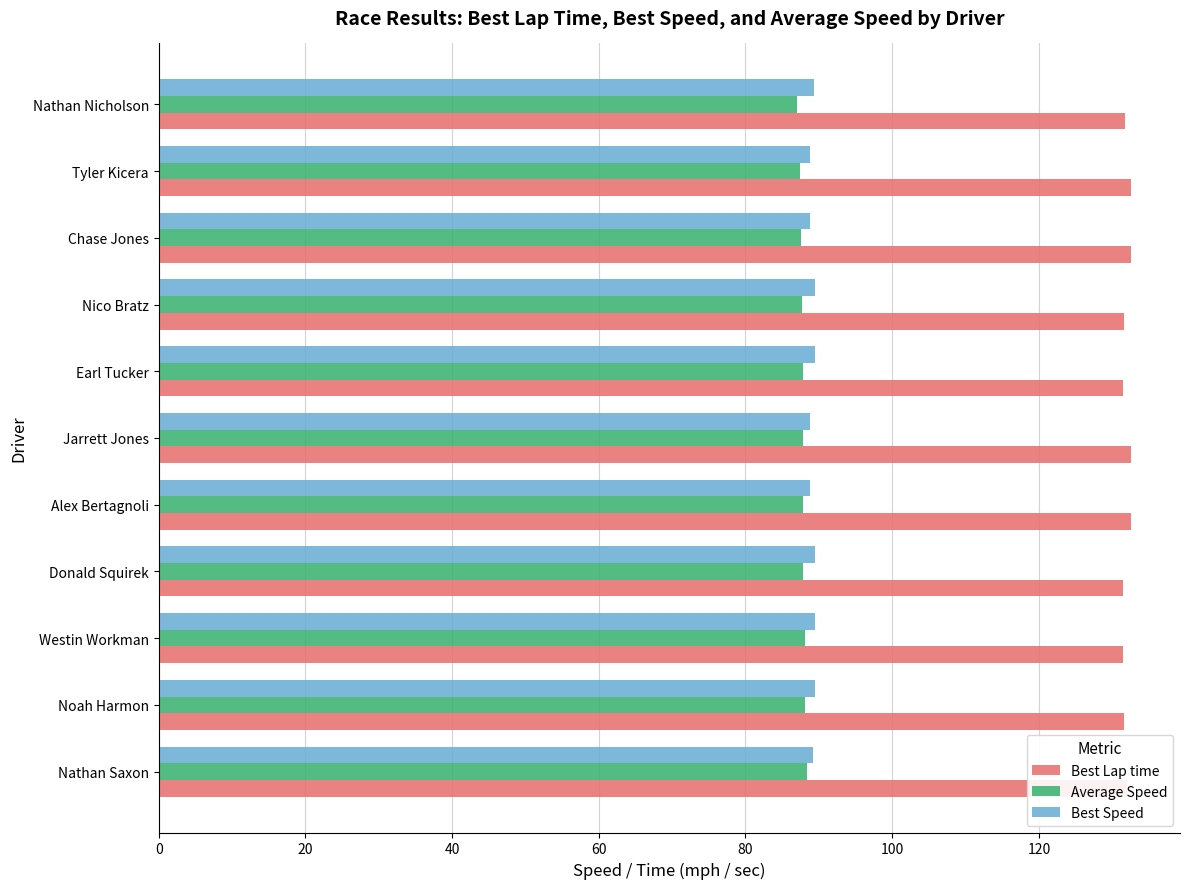

At how many categories does at least one series exceed 107?

11